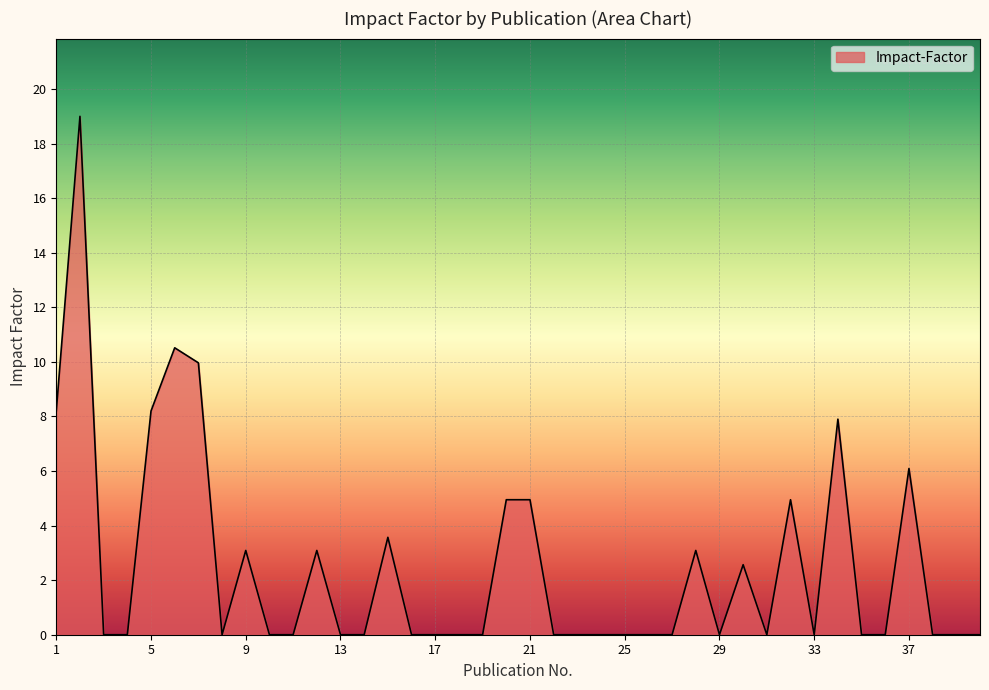

What is the difference between the maximum and minimum values?

19.0